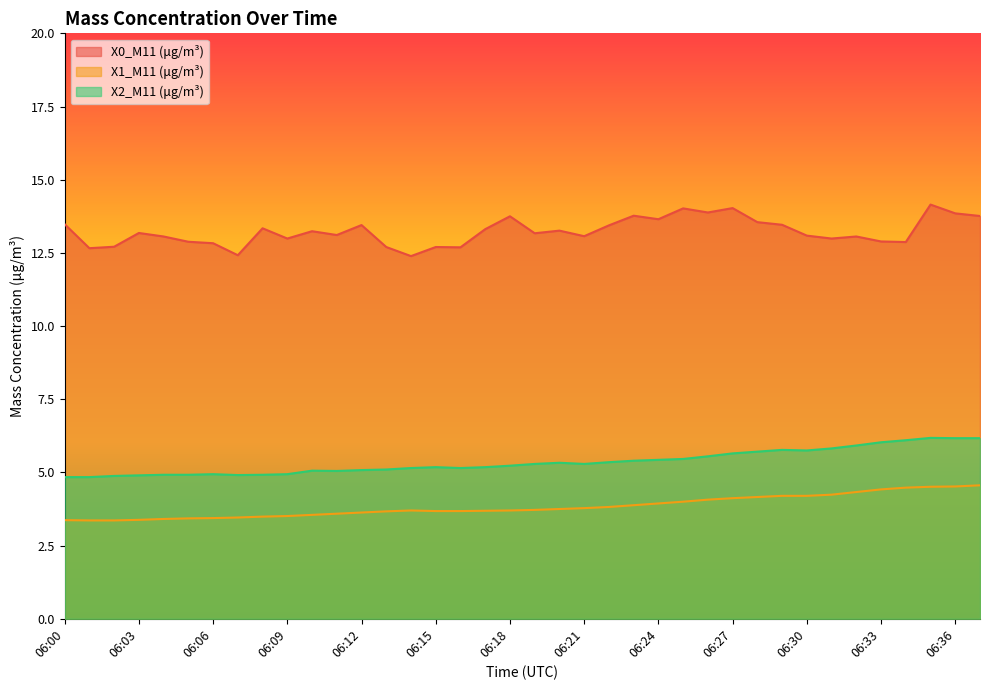

What is the difference between the X2_M11 (μg/m³) values at 06:15 and 06:37?

1.0